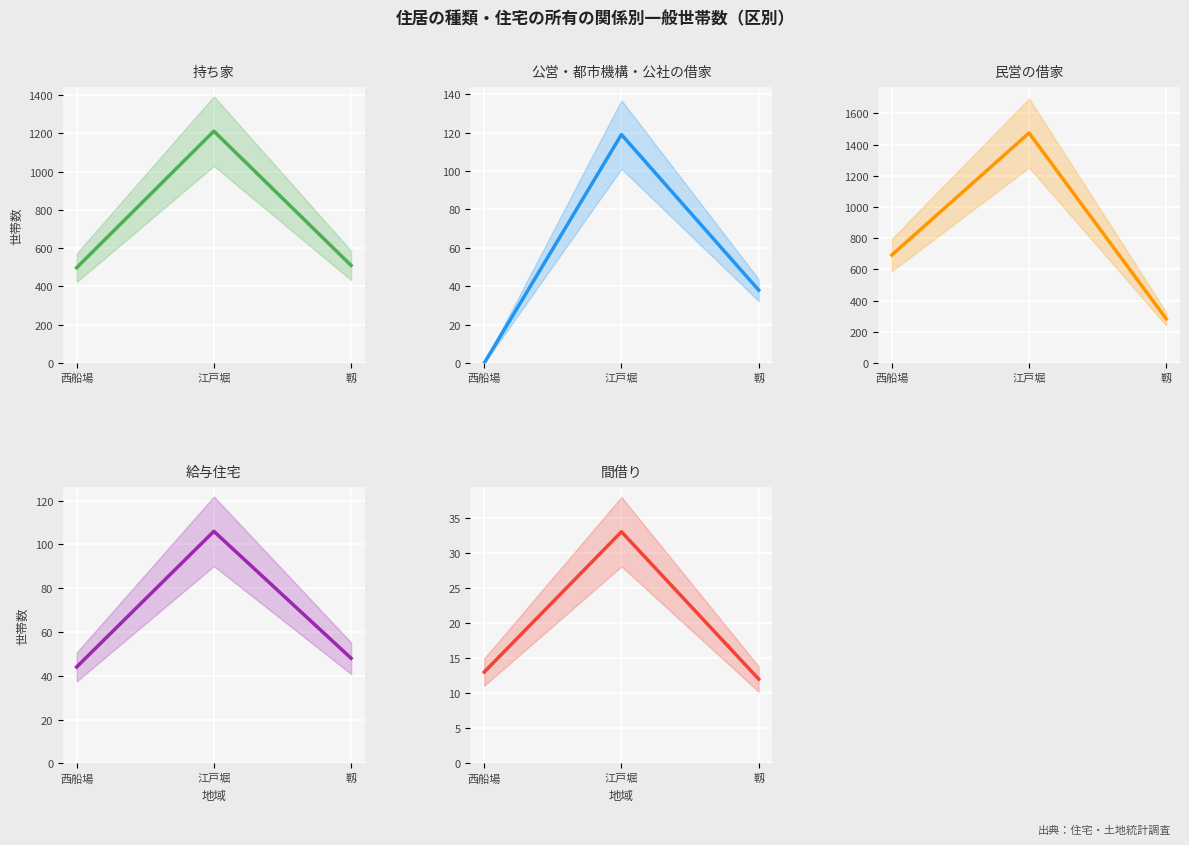

Is the value of 民営の借家 at 西船場 greater than the value of 公営・都市機構・公社の借家 at 靱?

Yes